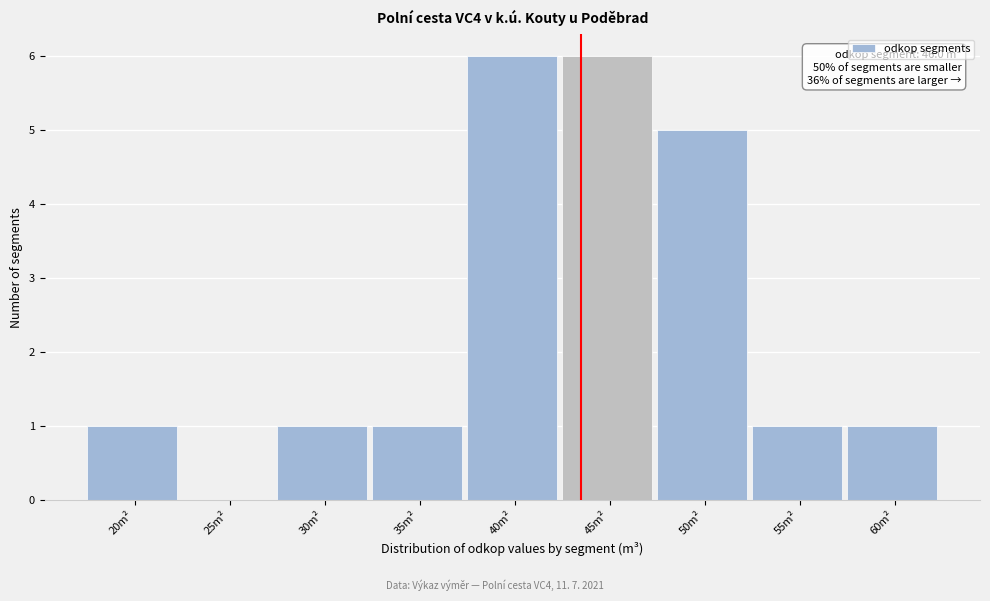

Reading left to right, what are all the values shown in this chart?

20m²=1	25m²=0	30m²=1	35m²=1	40m²=6	45m²=6	50m²=5	55m²=1	60m²=1